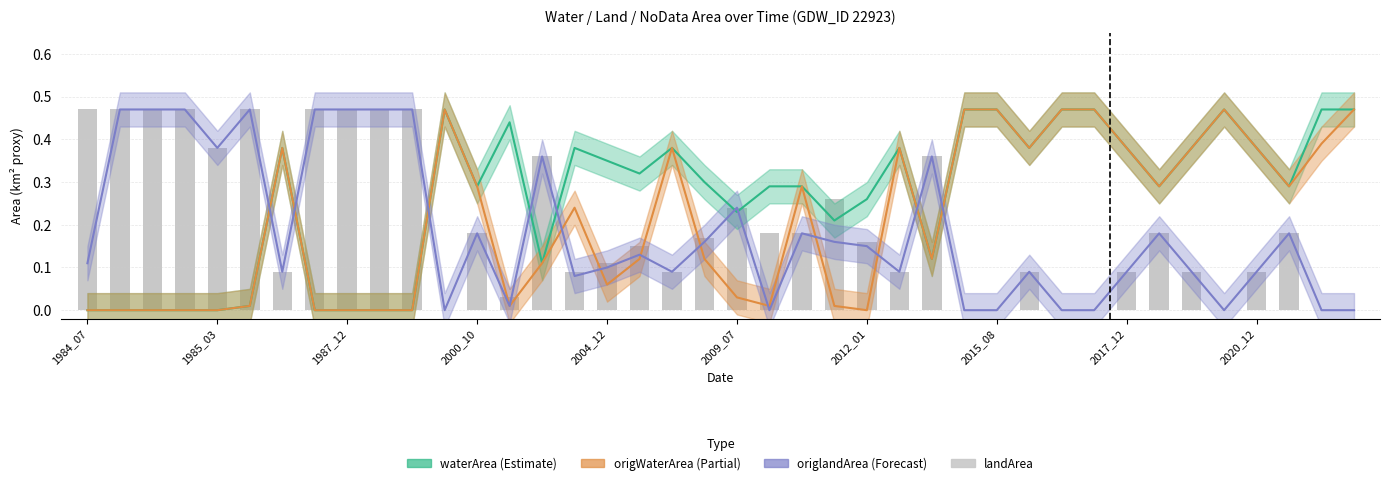

Is it true that origlandArea equals 0.2 at 33?

True